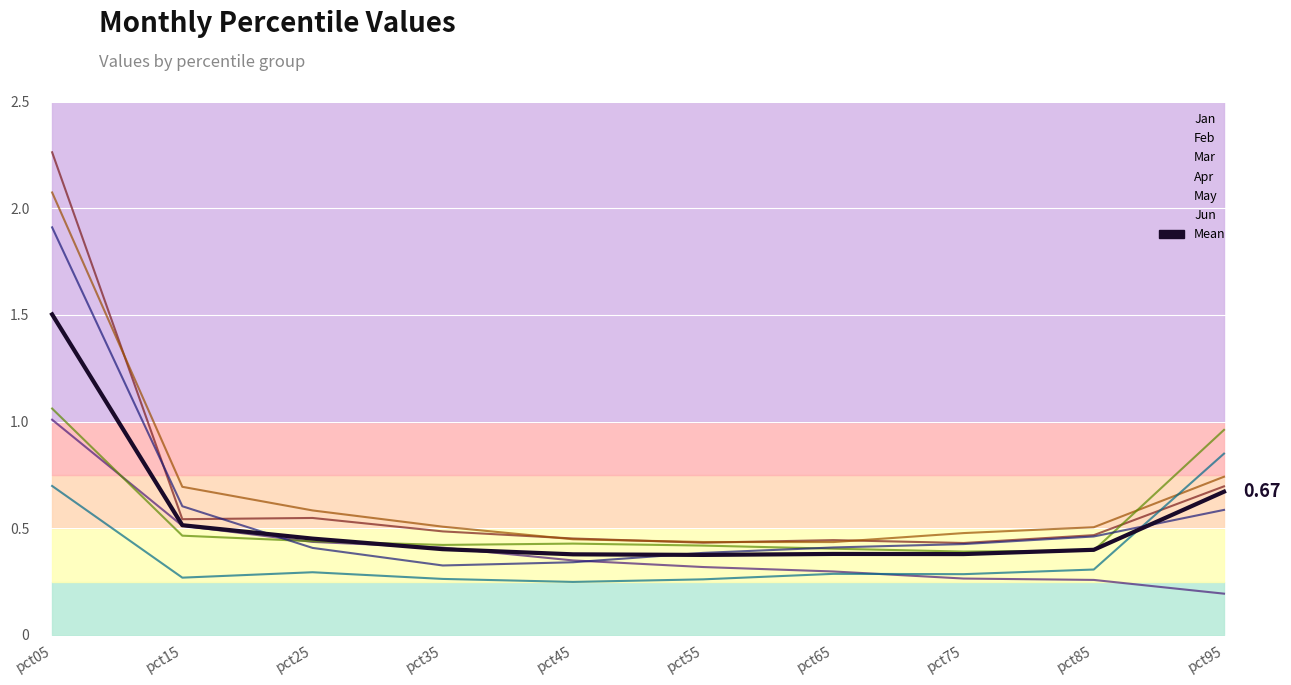

Count the values in the range 0 to 1.

9